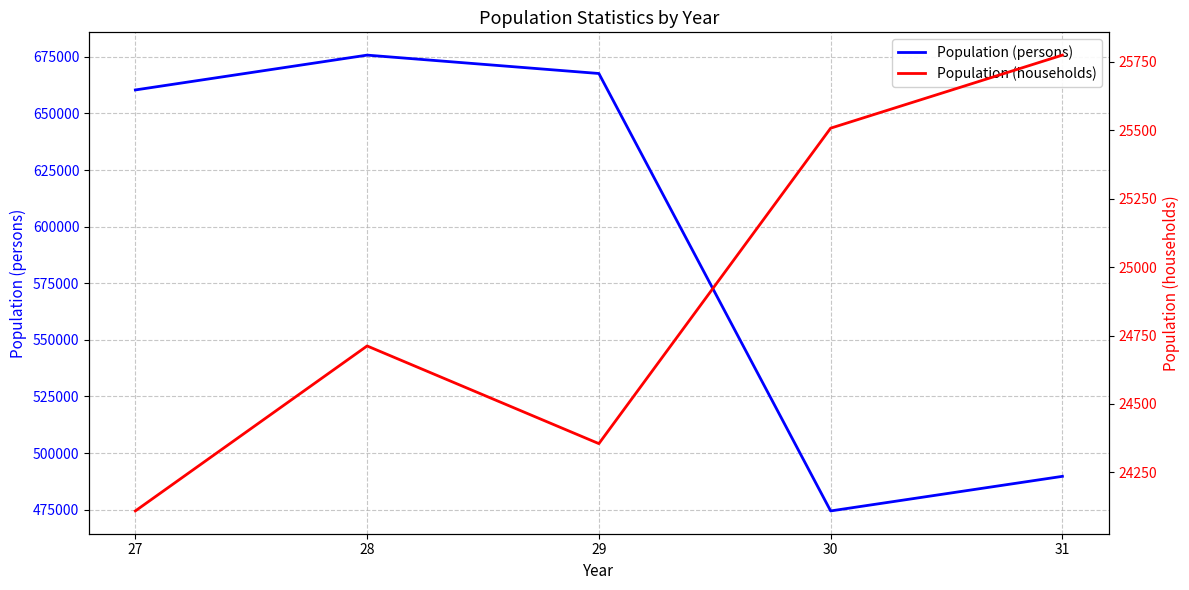

Reading left to right, transcribe all the data shown in this chart.

Population (persons): 660362	675743	667628	474449	489725
Population (households): 24109	24712	24355	25508	25775